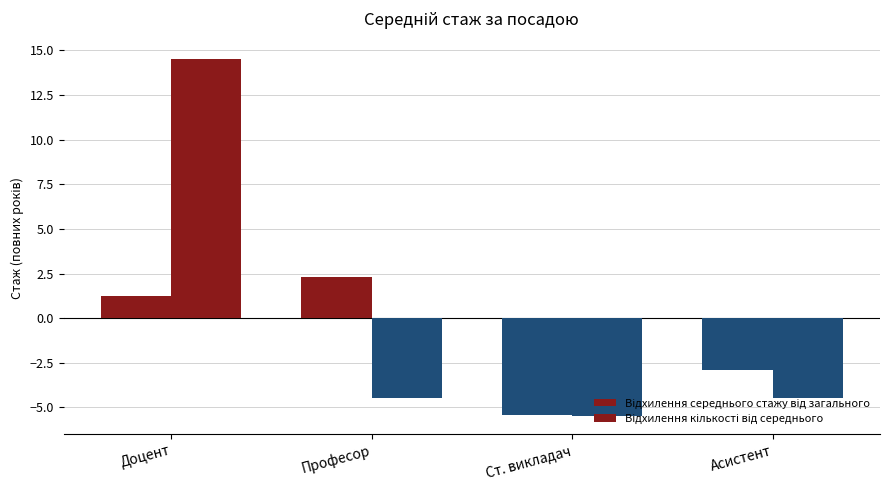

What is the label of the 3rd bar from the right?

Професор